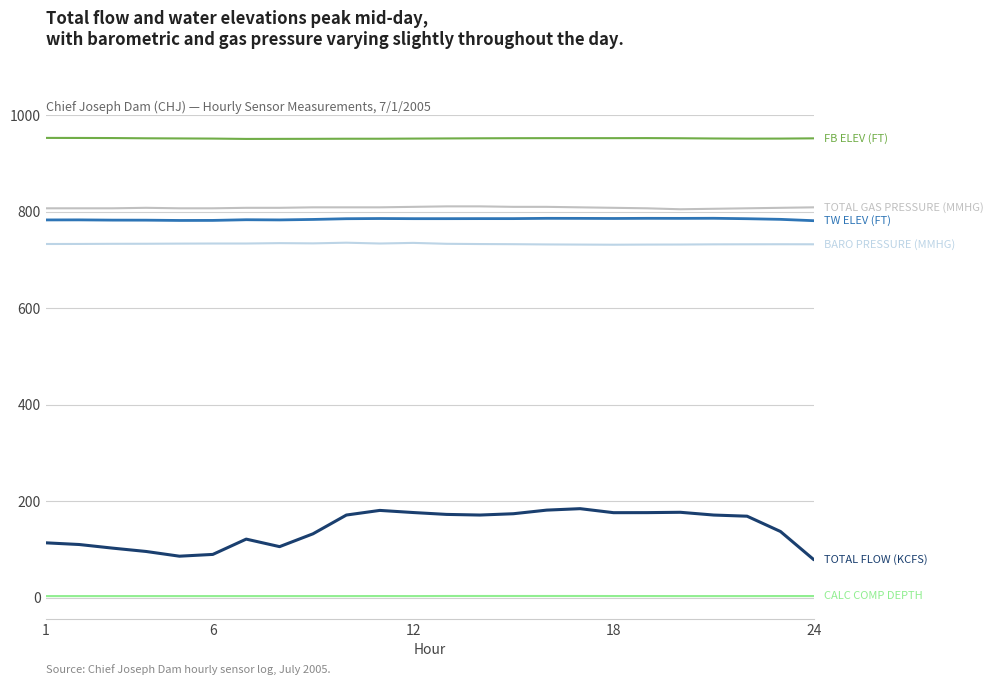

What is the maximum value shown in the chart?

952.9